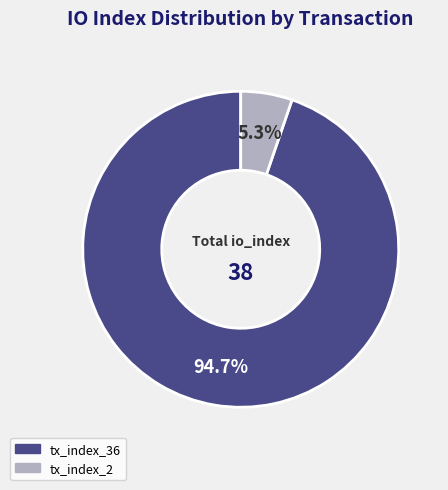

Rank the categories by value from highest to lowest.

tx_index_36, tx_index_2